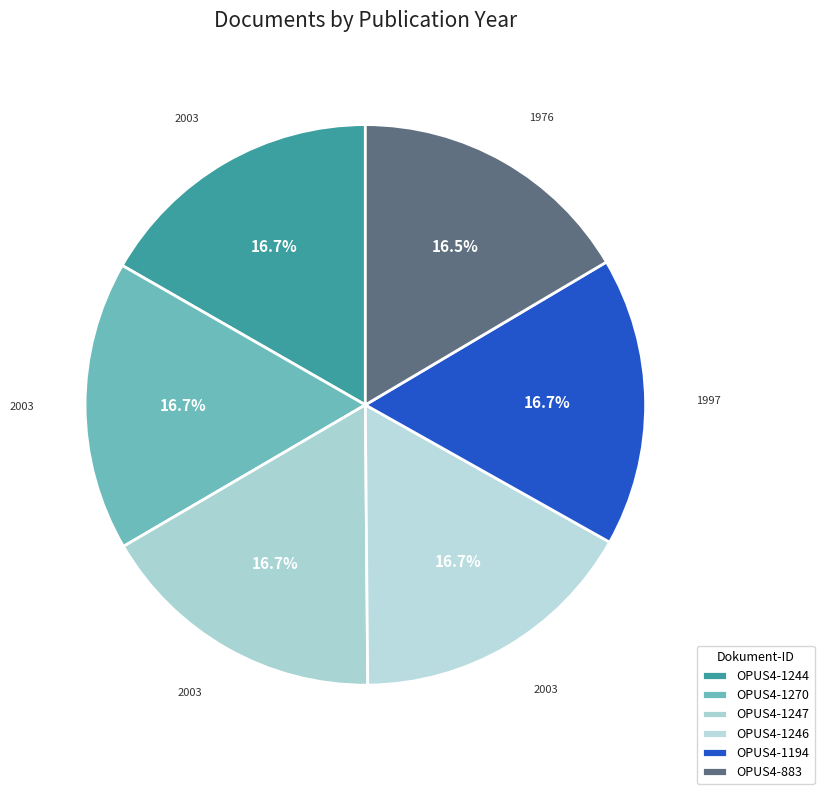

Is it true that OPUS4-883 is 25% of the pie?

False